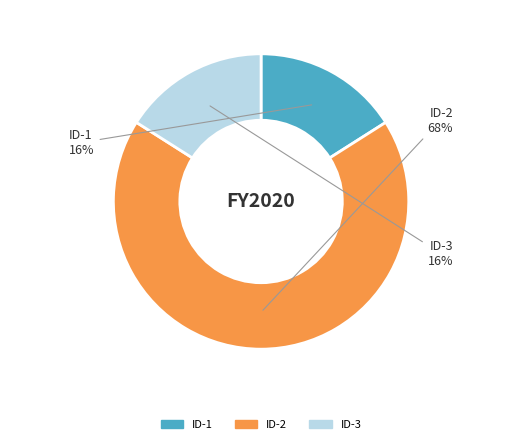

Which category has the biggest portion of the pie?

ID-2